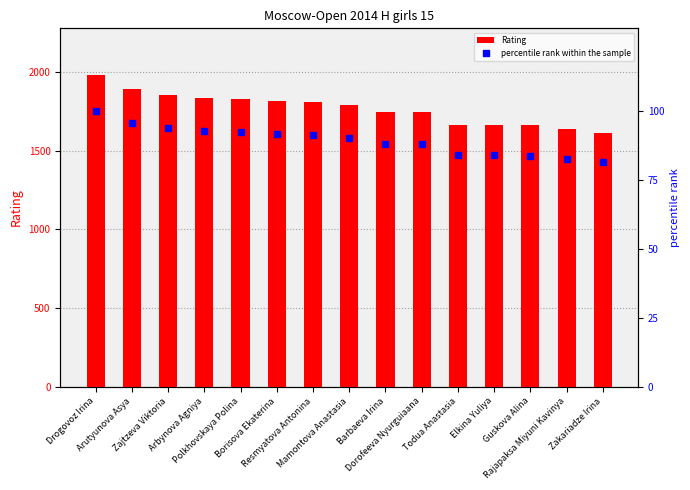

What are all the series names shown in the legend?

Rating, percentile rank within the sample